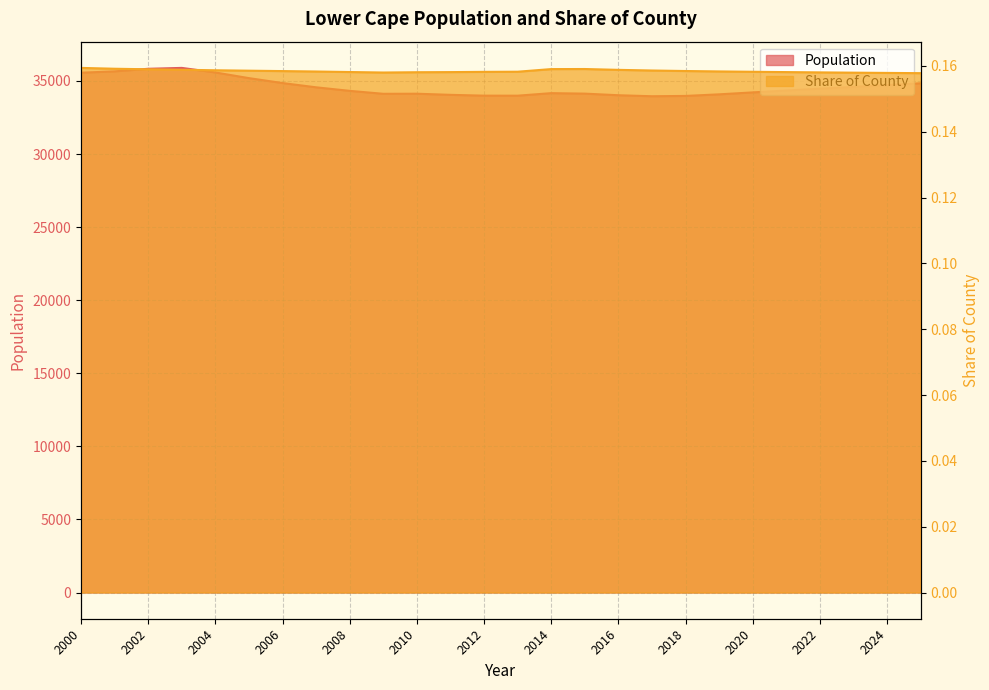

Which series has the largest total across all categories?

Population